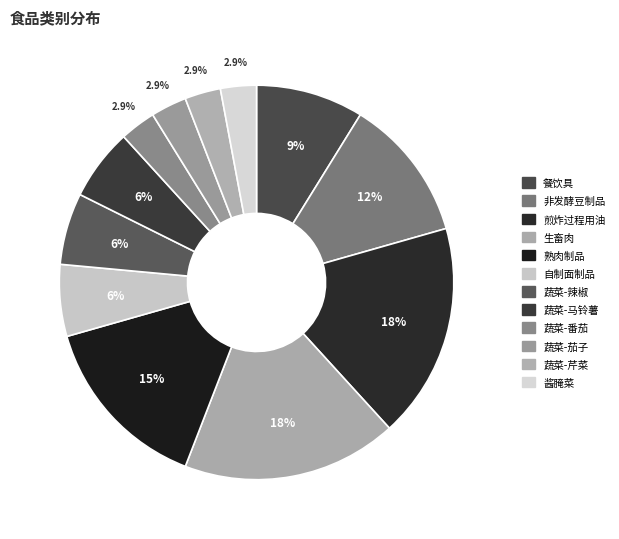

What is the ratio of the value at 生畜肉 to the value at 蔬菜-茄子?

6.0